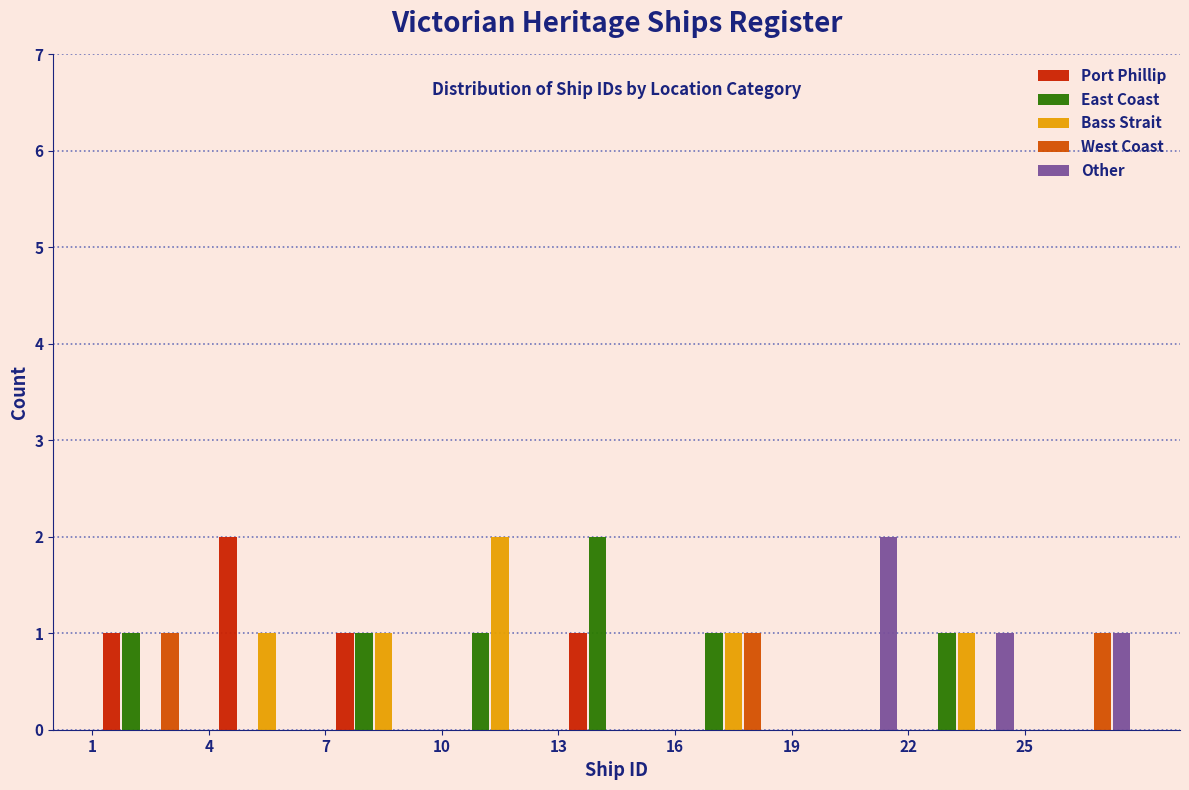

Reading left to right, transcribe this chart: for each range on the x-axis, give the height of each series' bar. The values are not printed on the chart, so give them approximately, as read against the axis.

1 to 4: Port Phillip=1	East Coast=1	Bass Strait=0	West Coast=1	Other=0
4 to 7: Port Phillip=2	East Coast=0	Bass Strait=1	West Coast=0	Other=0
7 to 10: Port Phillip=1	East Coast=1	Bass Strait=1	West Coast=0	Other=0
10 to 13: Port Phillip=0	East Coast=1	Bass Strait=2	West Coast=0	Other=0
13 to 16: Port Phillip=1	East Coast=2	Bass Strait=0	West Coast=0	Other=0
16 to 19: Port Phillip=0	East Coast=1	Bass Strait=1	West Coast=1	Other=0
19 to 22: Port Phillip=0	East Coast=0	Bass Strait=0	West Coast=0	Other=2
22 to 25: Port Phillip=0	East Coast=1	Bass Strait=1	West Coast=0	Other=1
25 to 28: Port Phillip=0	East Coast=0	Bass Strait=0	West Coast=1	Other=1